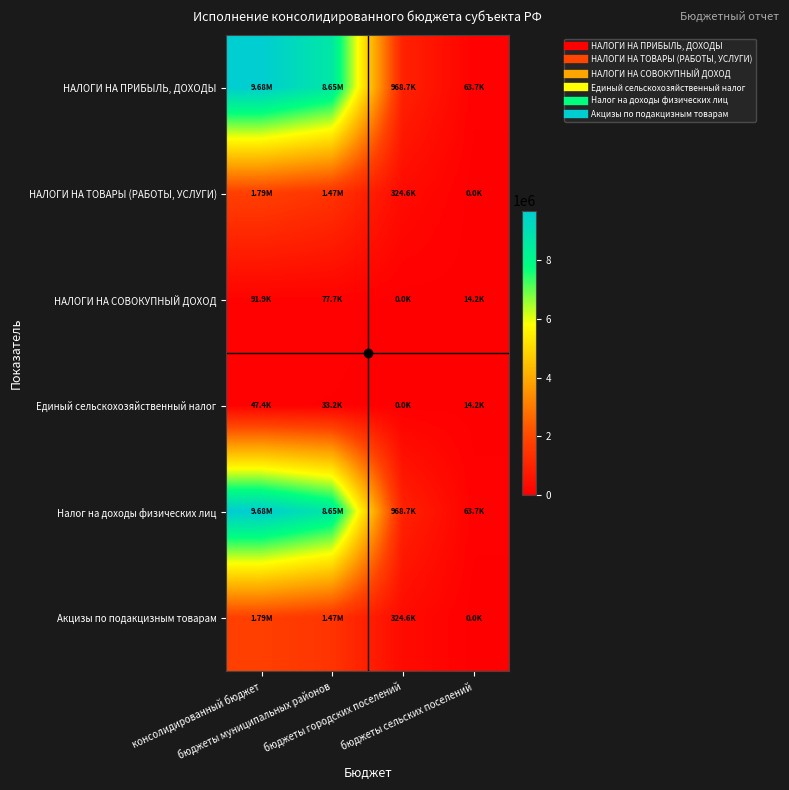

Rank the series by their maximum value, from lowest to highest.

Единый сельскохозяйственный налог, НАЛОГИ НА СОВОКУПНЫЙ ДОХОД, НАЛОГИ НА ТОВАРЫ (РАБОТЫ, УСЛУГИ), Акцизы по подакцизным товарам, НАЛОГИ НА ПРИБЫЛЬ, ДОХОДЫ, Налог на доходы физических лиц